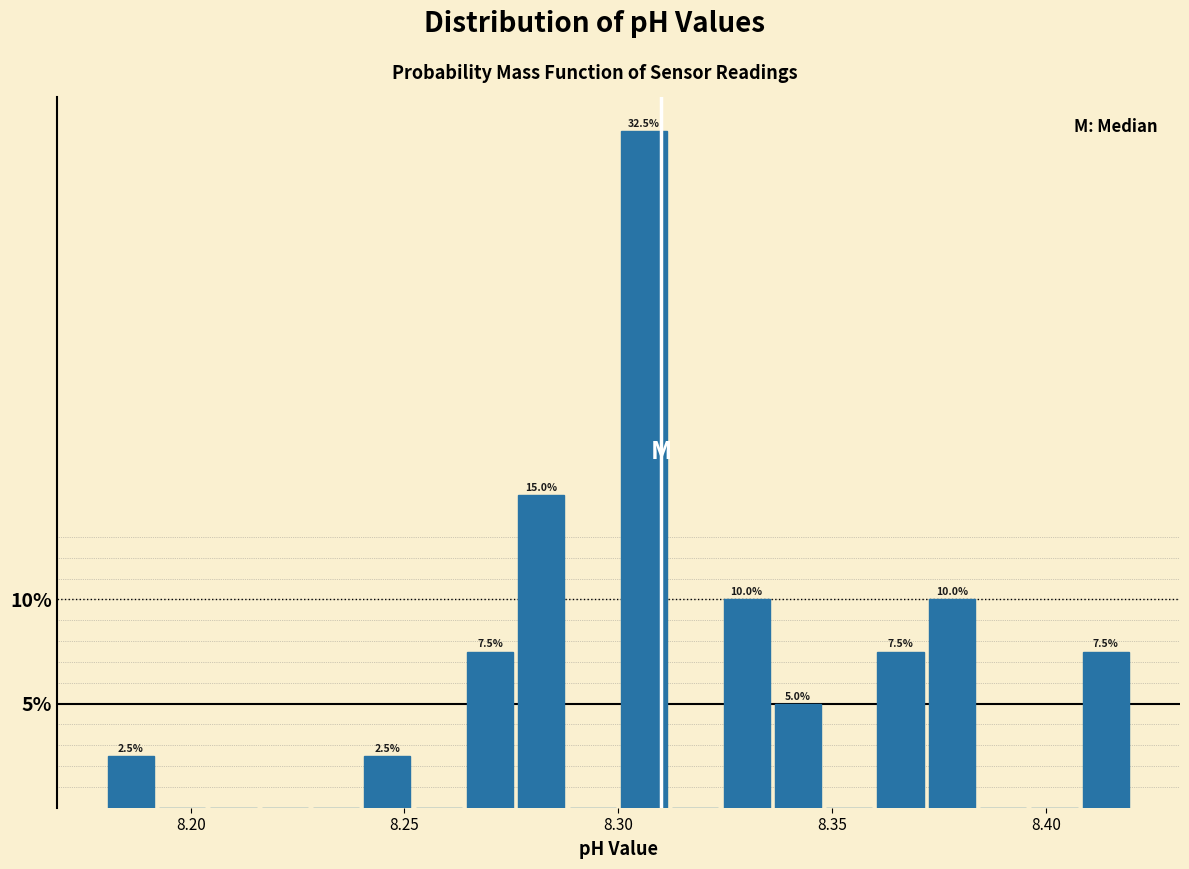

Read against the x-axis, roughly where is the centre of the tallest bar?

8.305